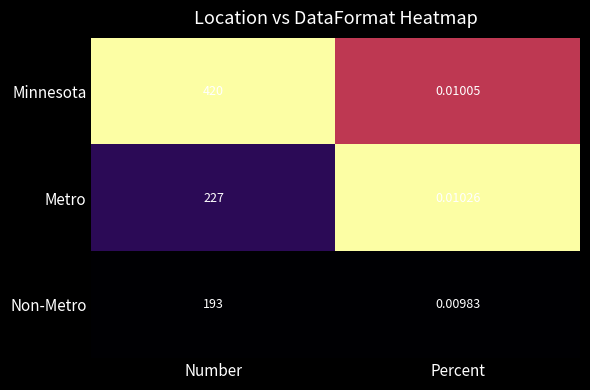

Rank the series by their maximum value, from highest to lowest.

Minnesota, Metro, Non-Metro